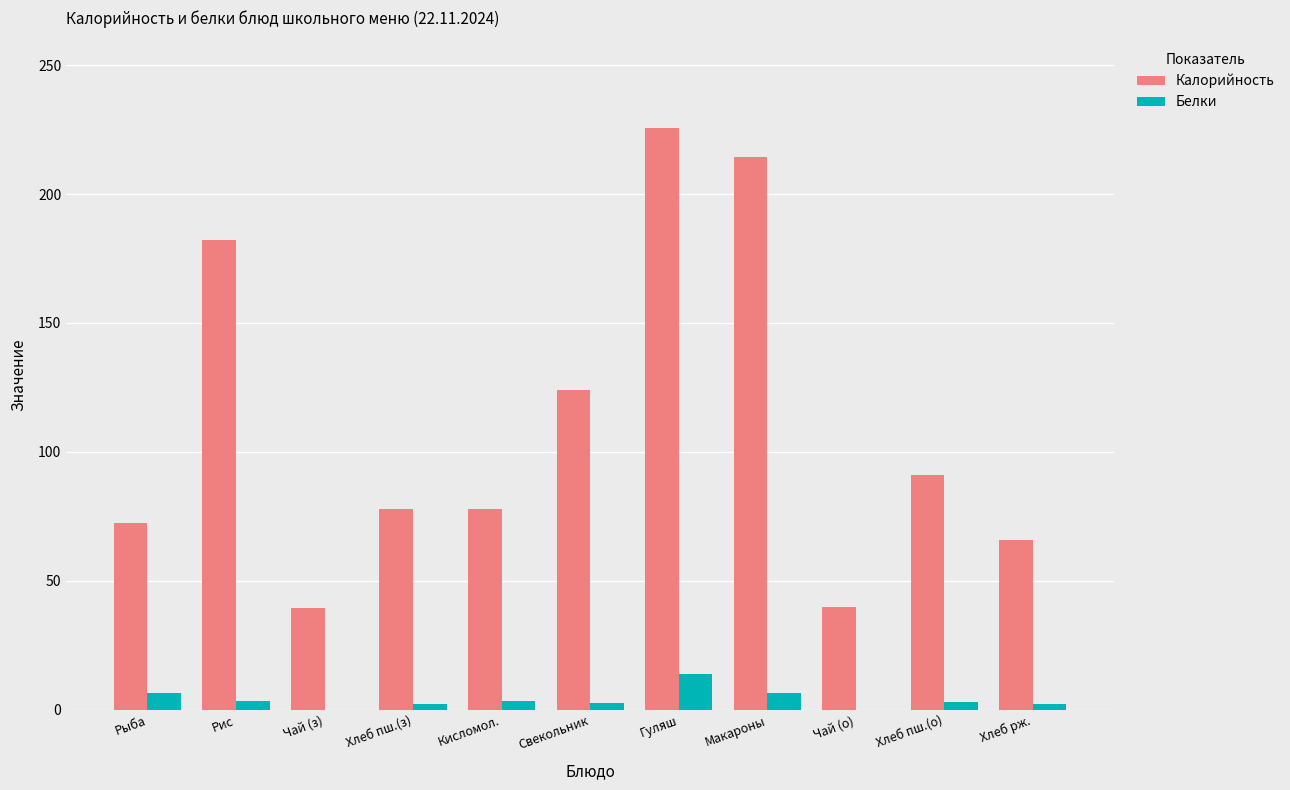

Which series has the largest total across all categories?

Калорийность